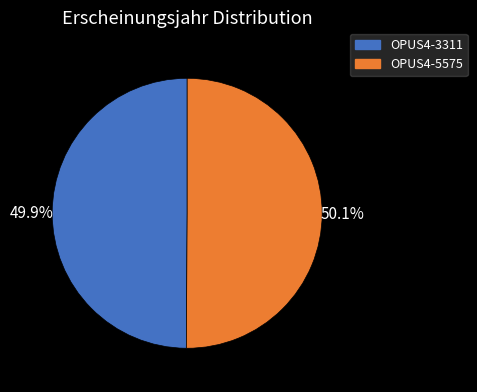

How many segments does this pie chart have?

2